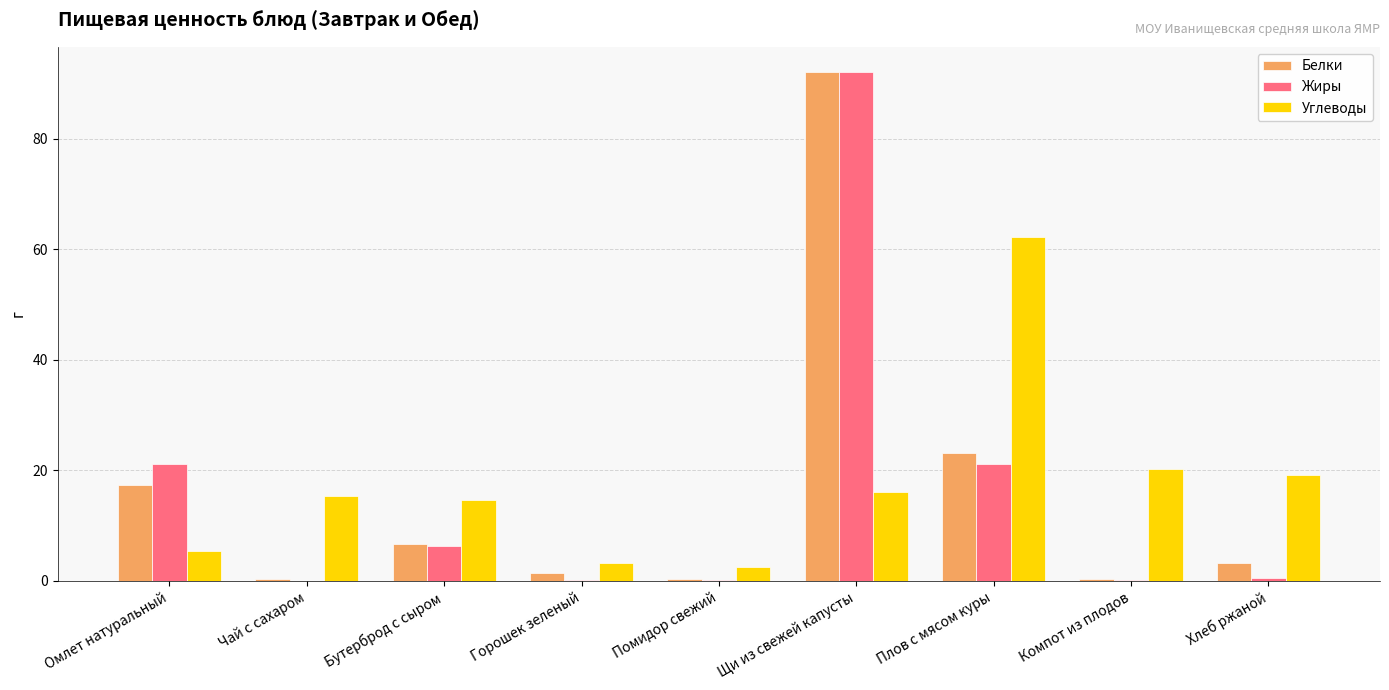

How many groups of bars are there?

9